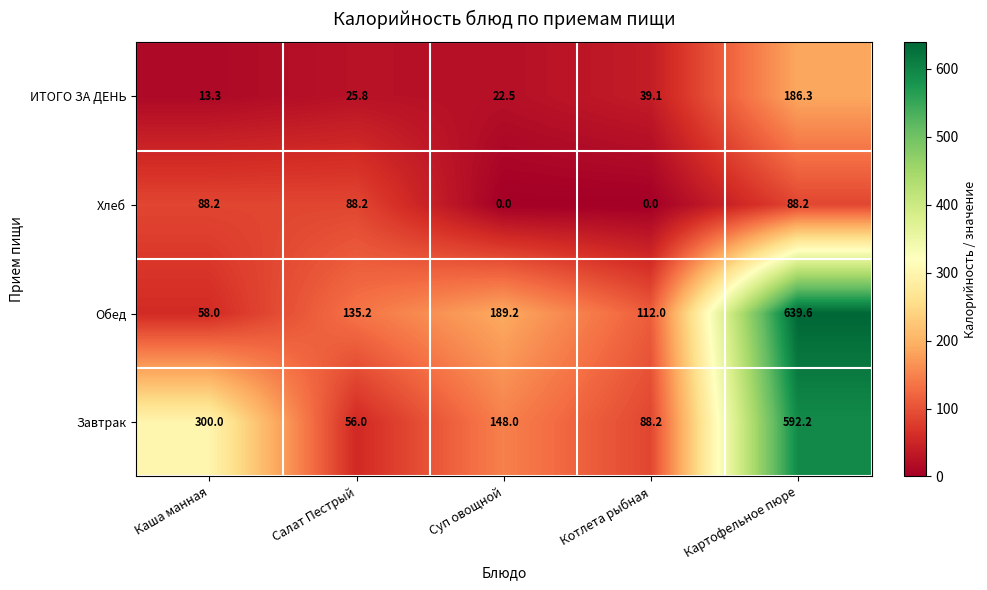

Reading left to right, what are all the values shown in this chart?

ИТОГО ЗА ДЕНЬ: 13.3	25.8	22.5	39.1	186.3
Хлеб: 88.2	88.2	0.0	0.0	88.2
Обед: 58.0	135.2	189.2	112.0	639.6
Завтрак: 300.0	56.0	148.0	88.2	592.2